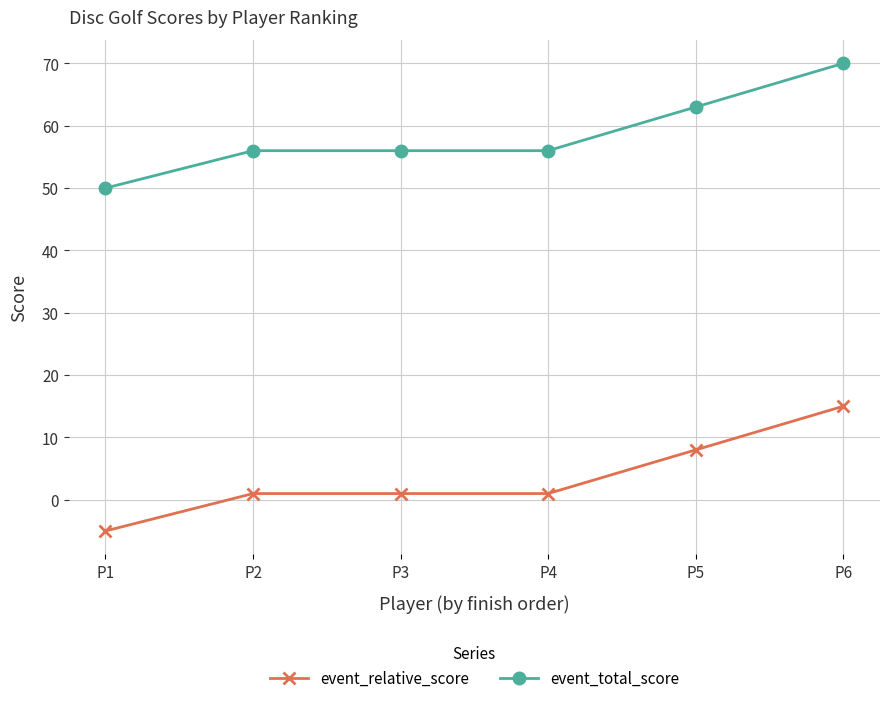

What is the difference between the highest and lowest values at P3?

55